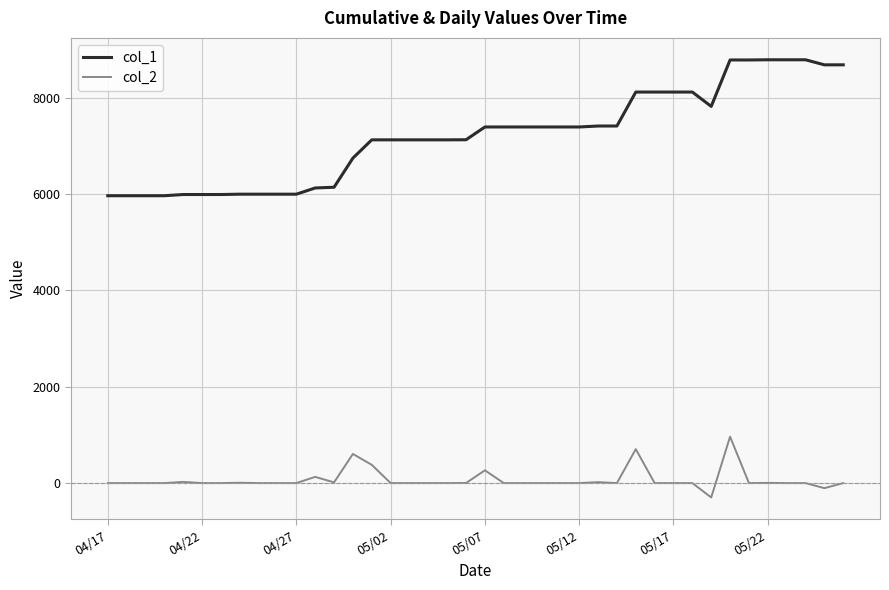

Which series has the largest total across all categories?

col_1